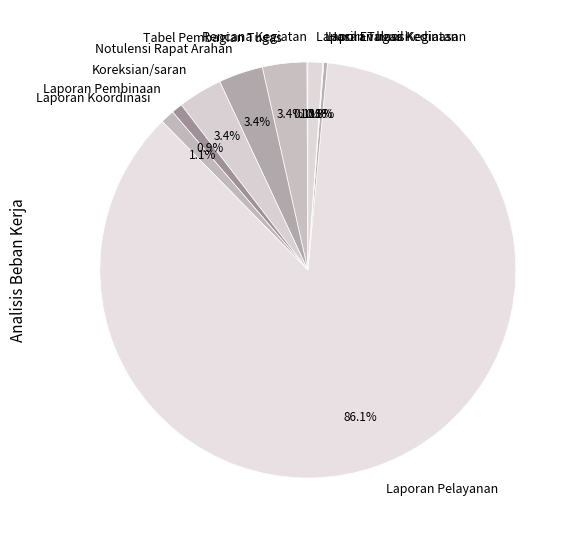

To the nearest percent, what is the average slice percentage?

10%